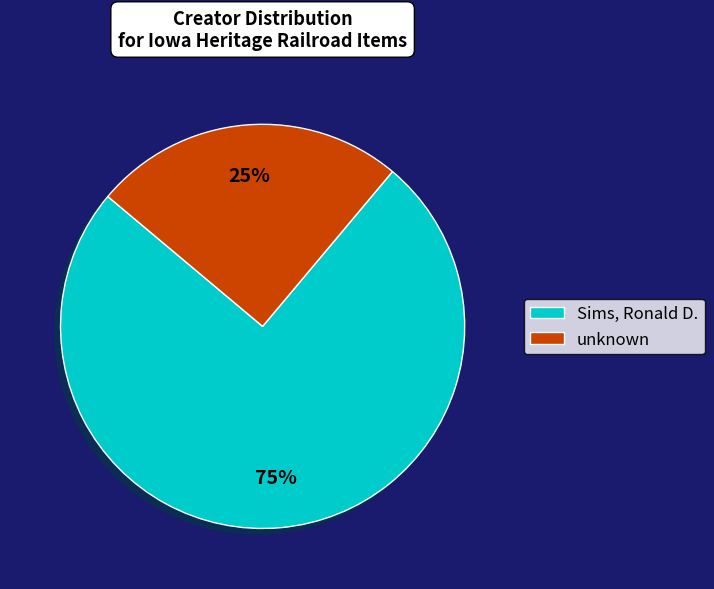

Is it true that Sims, Ronald D. is 1% of the pie?

False